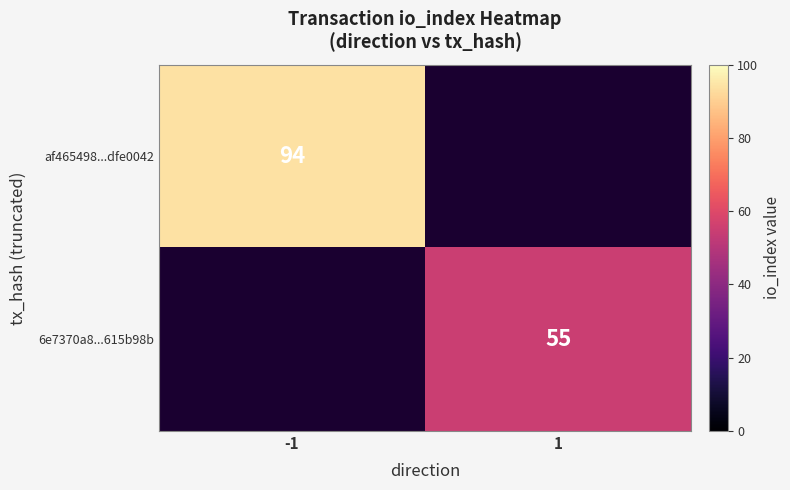

The af465498...dfe0042 series shows 94 at -1. True or false?

True